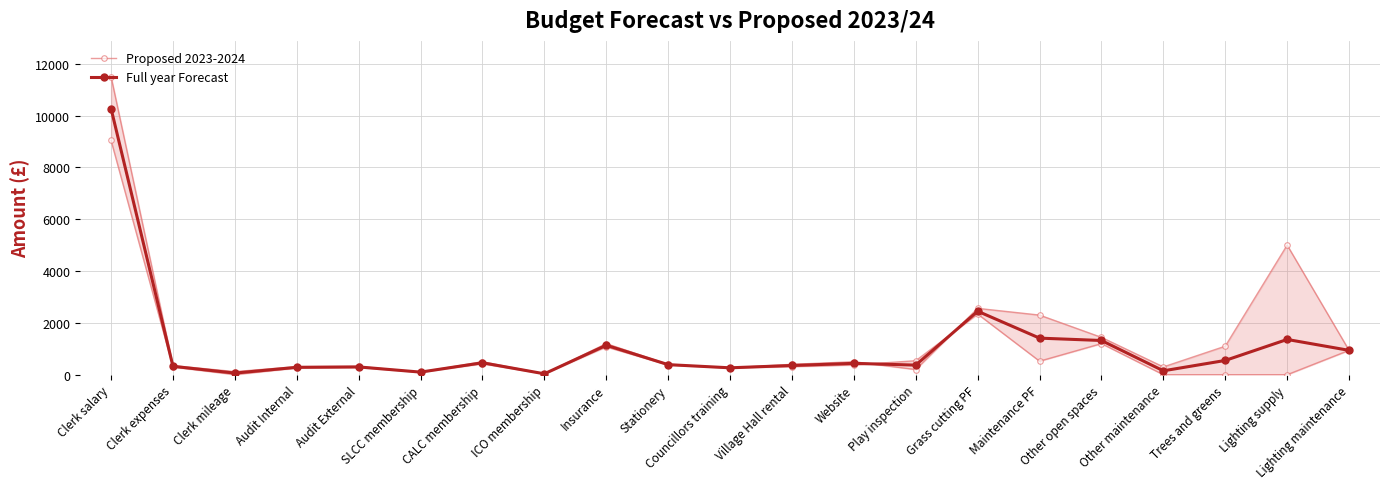

Does the chart display data point markers on the line(s)?

Yes